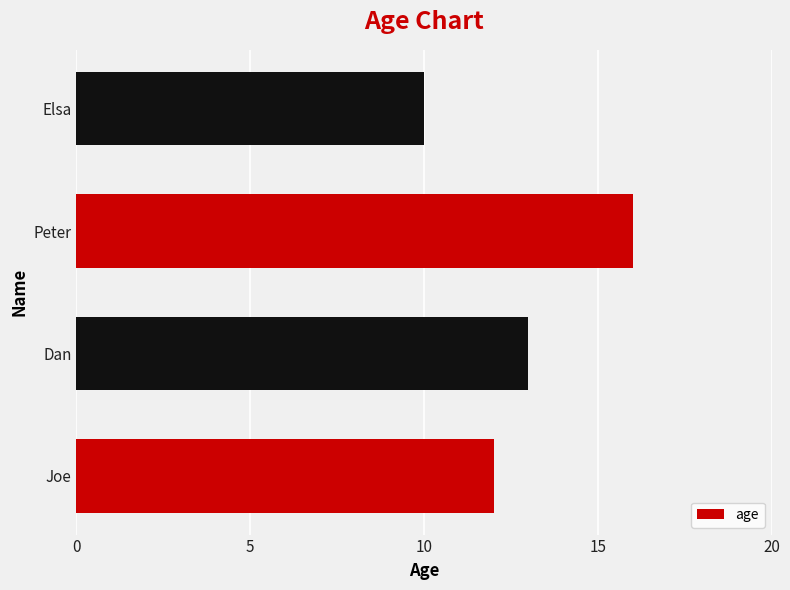

Approximately how many times larger is the value at Dan compared to Peter?

0.8